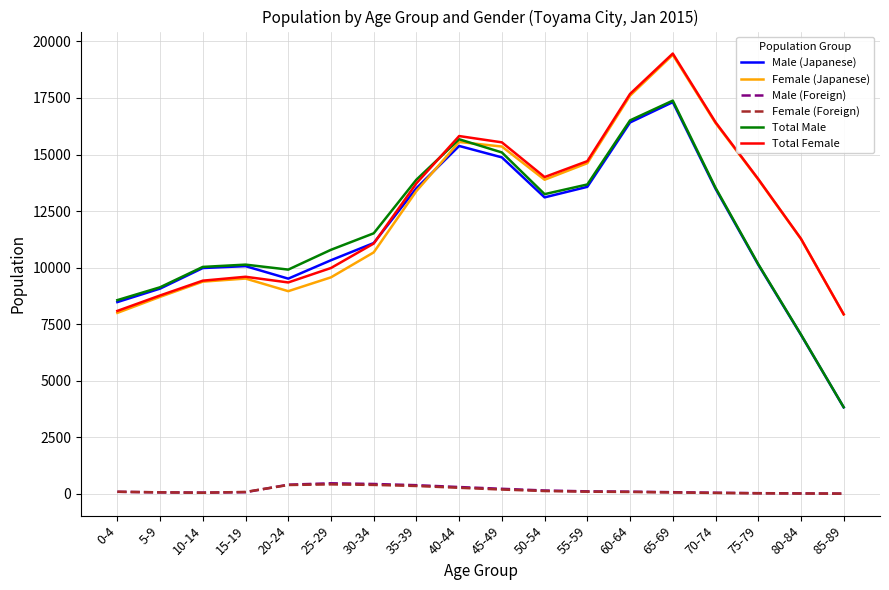

At which category is the sum across all series the highest?

65-69